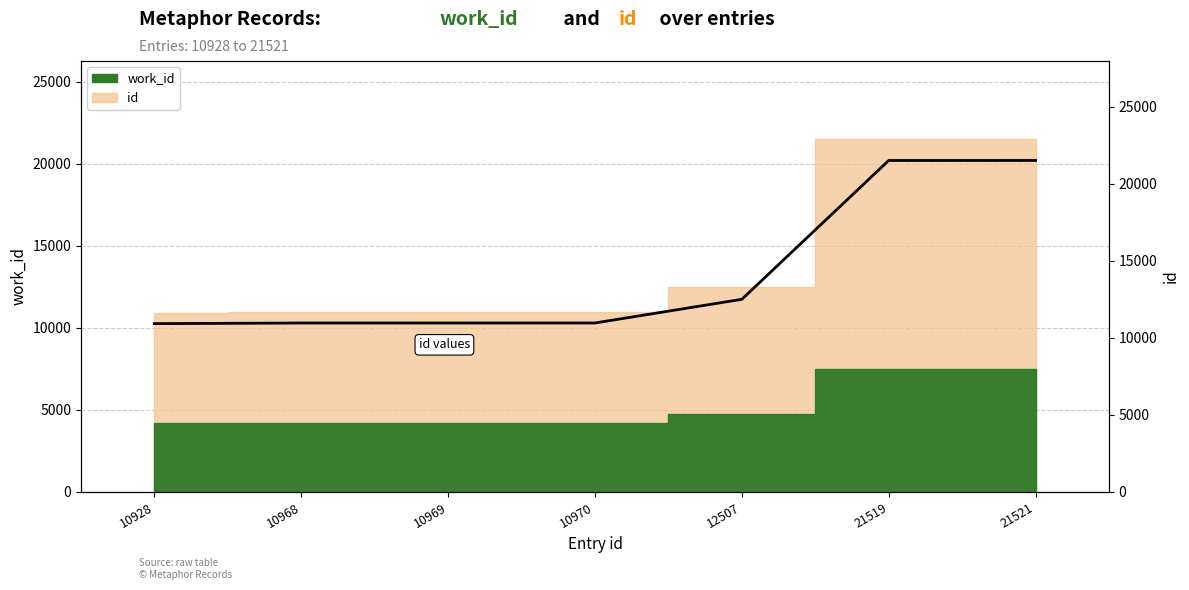

What is the ratio of the value at 10928 to the value at 10969?

1.0